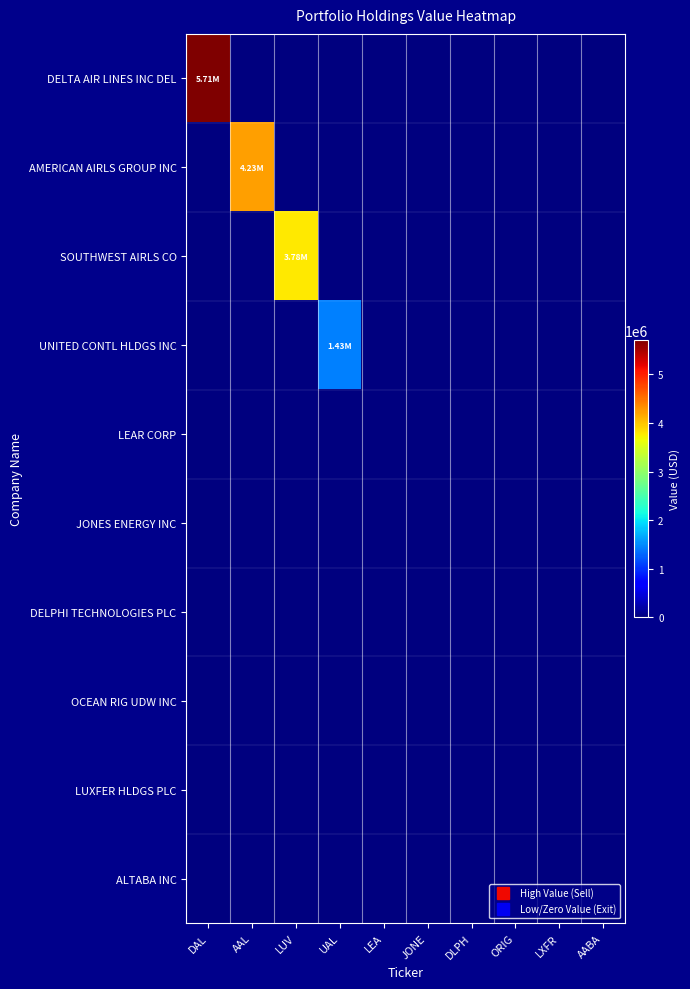

Count the number of categories in the chart.

10